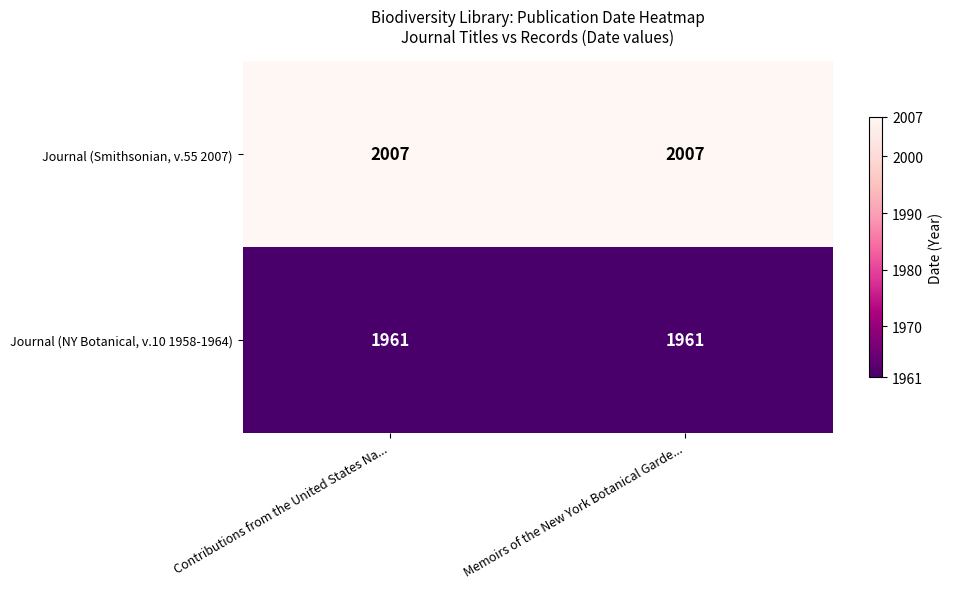

Reading right to left, list all the values displayed in this chart.

Journal (Smithsonian, v.55 2007): Memoirs of the New York Botanical Garde...=2007	Contributions from the United States Na...=2007
Journal (NY Botanical, v.10 1958-1964): Memoirs of the New York Botanical Garde...=1961	Contributions from the United States Na...=1961